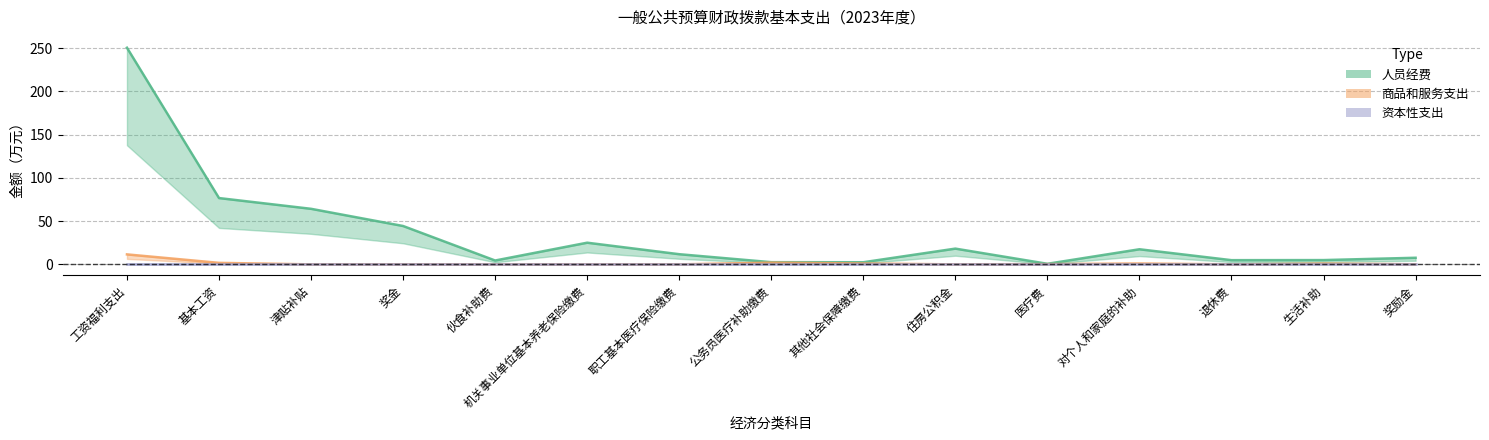

What is the maximum value for 商品和服务支出?

11.5